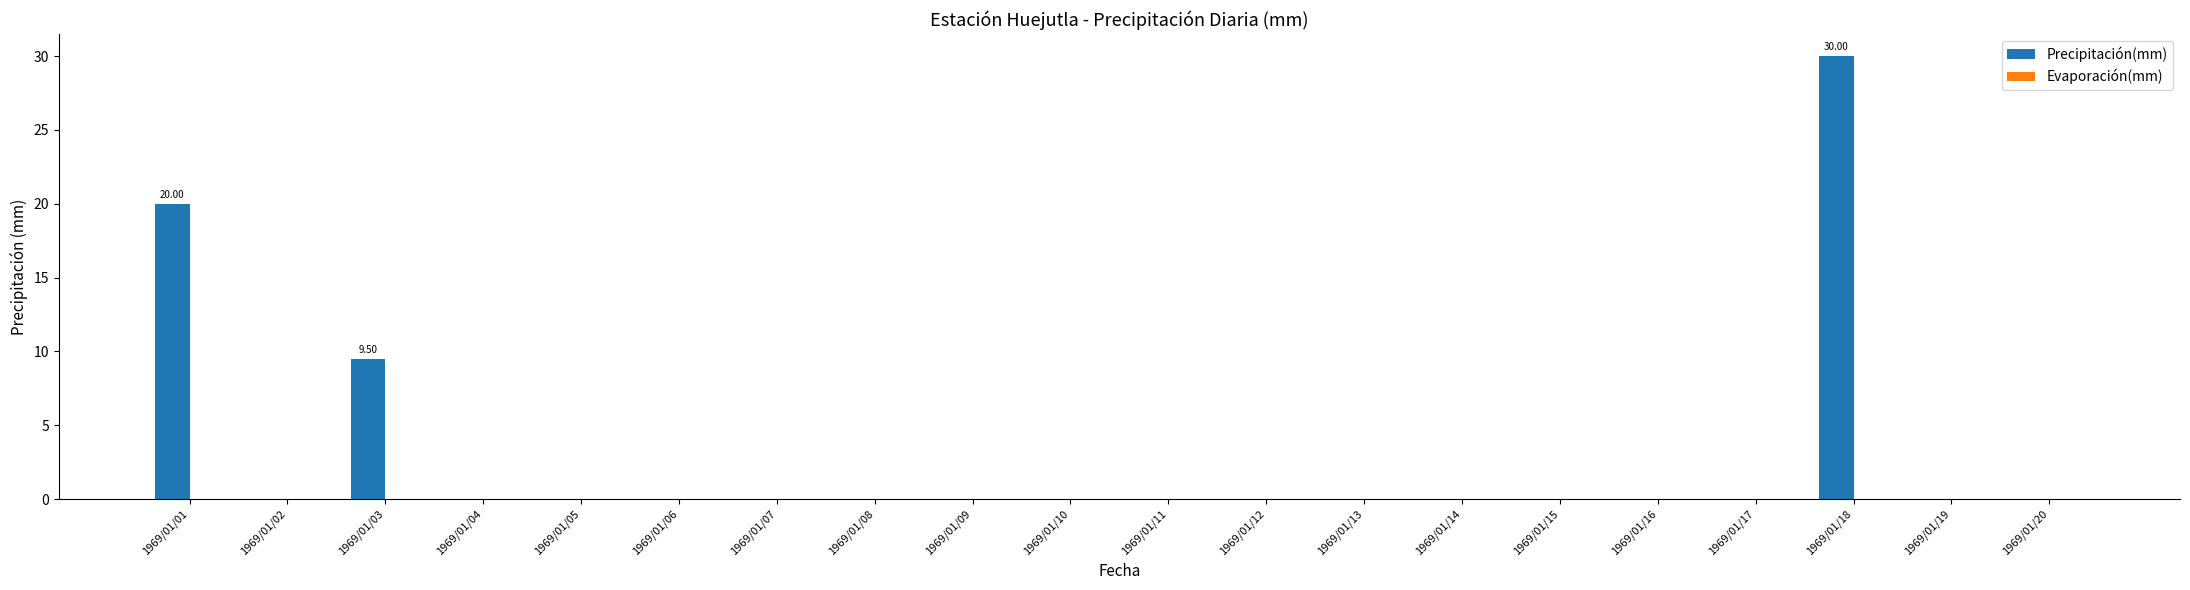

Which label corresponds to the smallest value in the chart?

1969/01/02